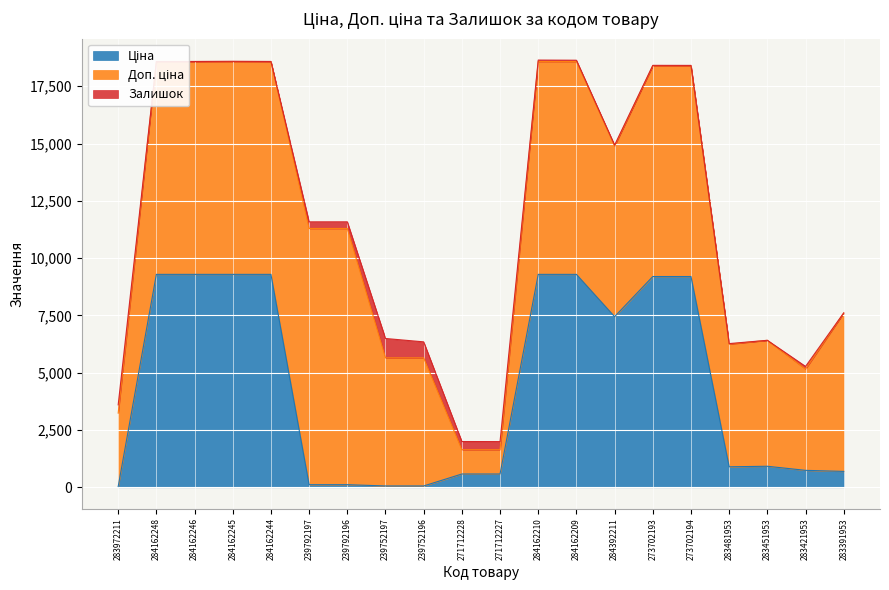

Rank the series by their average value, from highest to lowest.

Доп. ціна, Ціна, Залишок